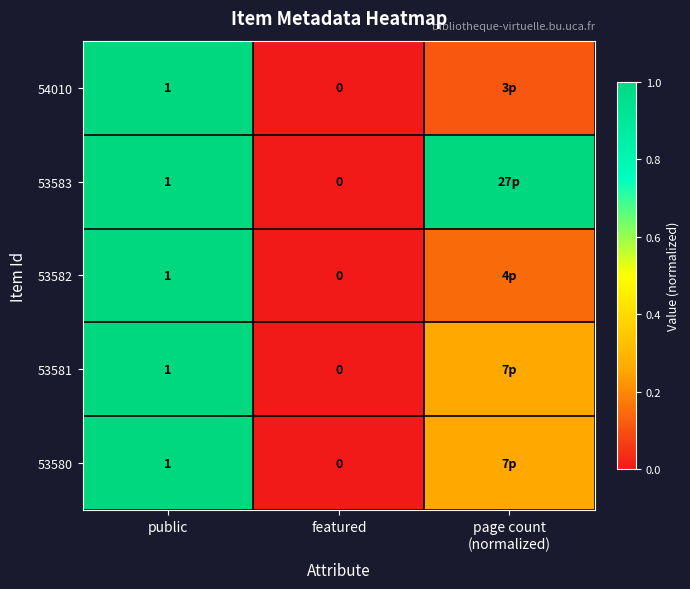

At which category is the sum across all series the highest?

public